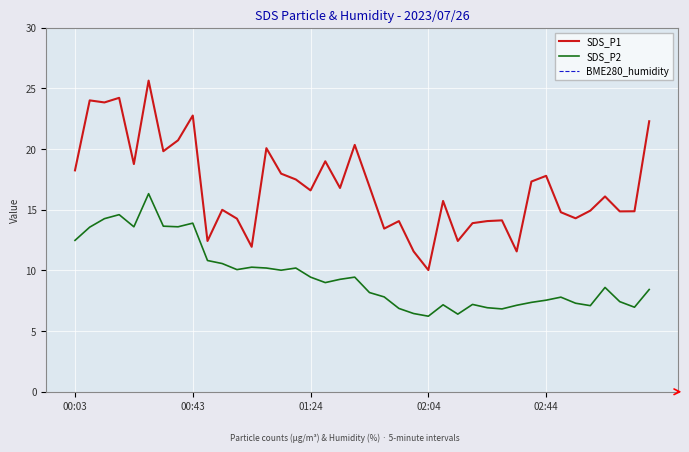

How many lines are shown in the chart?

3